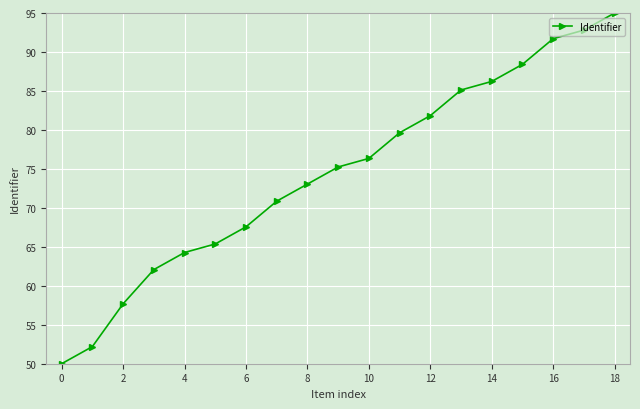

What is the value of the 6th point from the left?

65.4